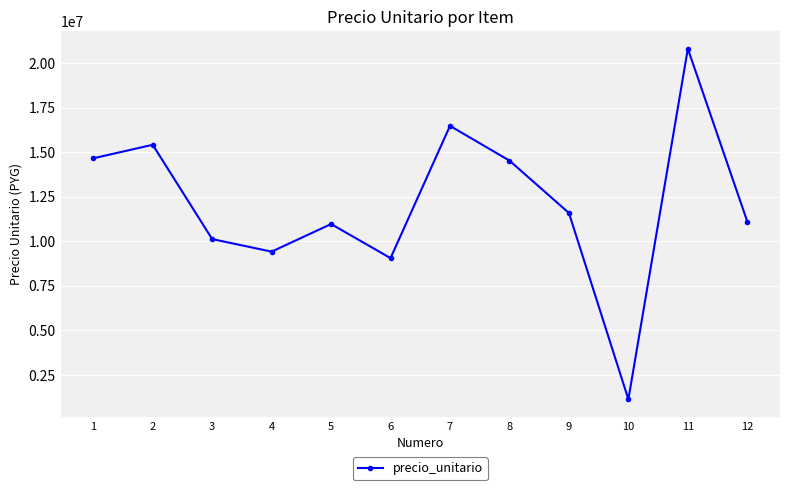

What is the value of the 6th point from the left?

9056000